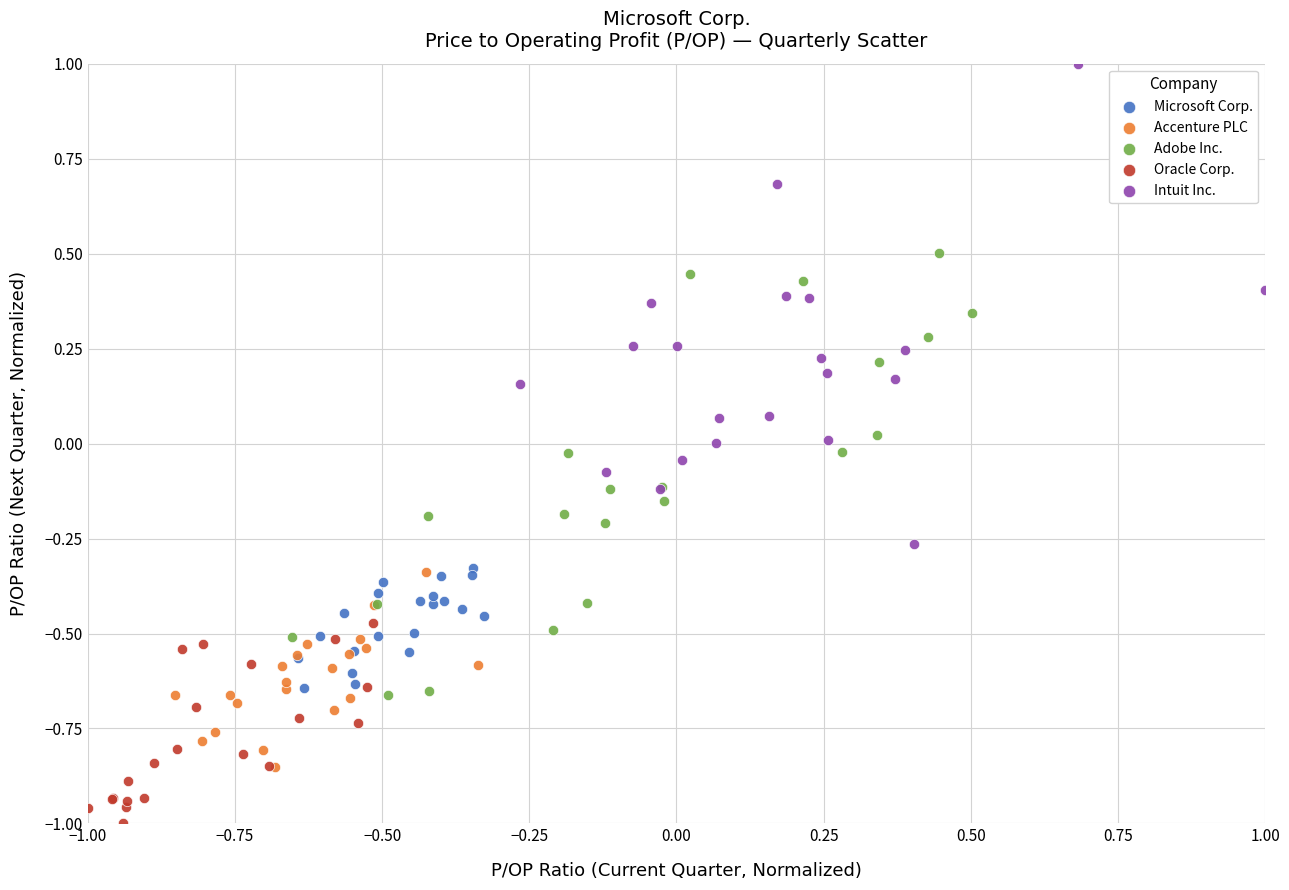

Which series contains the highest Y value?

Intuit Inc.